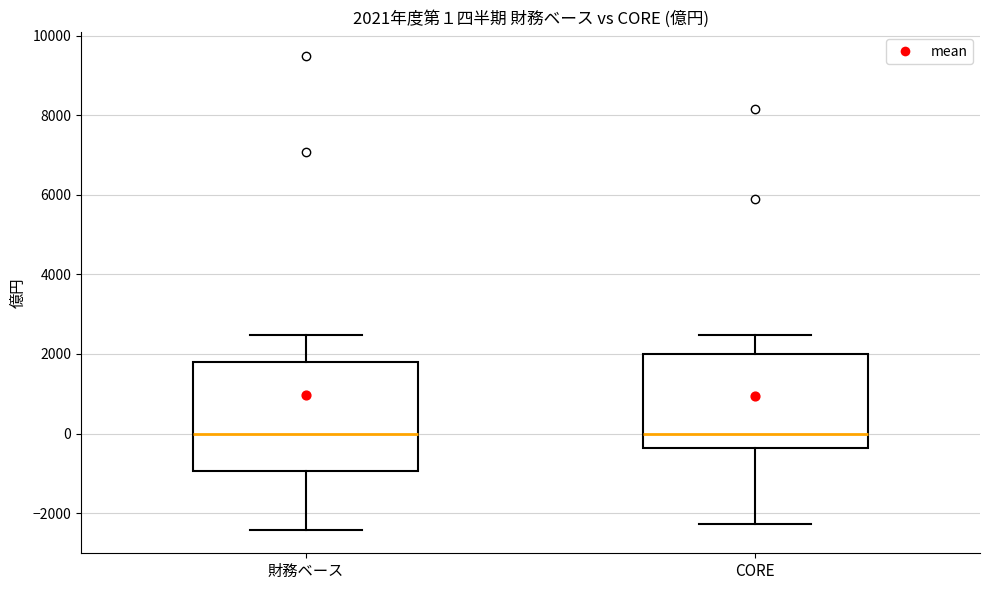

Which box is the tallest, from its lower edge to its upper edge?

財務ベース